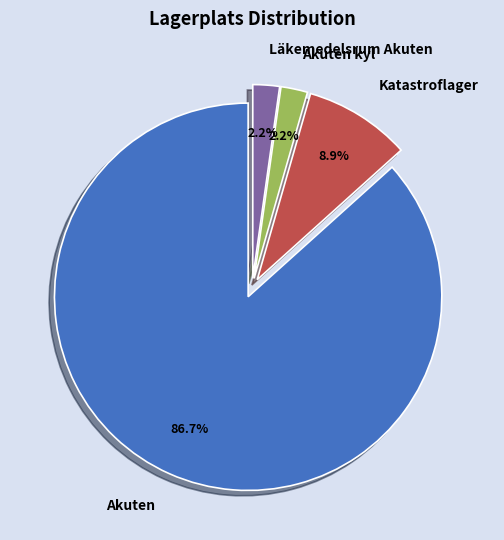

How many segments does this pie chart have?

4